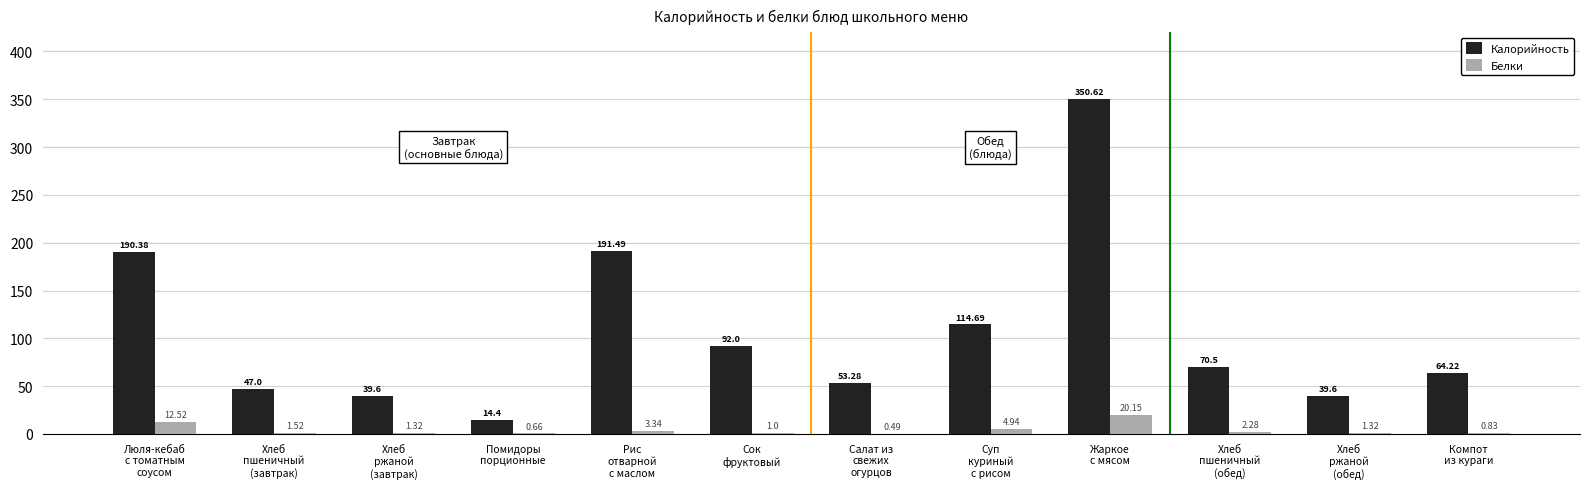

Which series has the largest total across all categories?

Калорийность